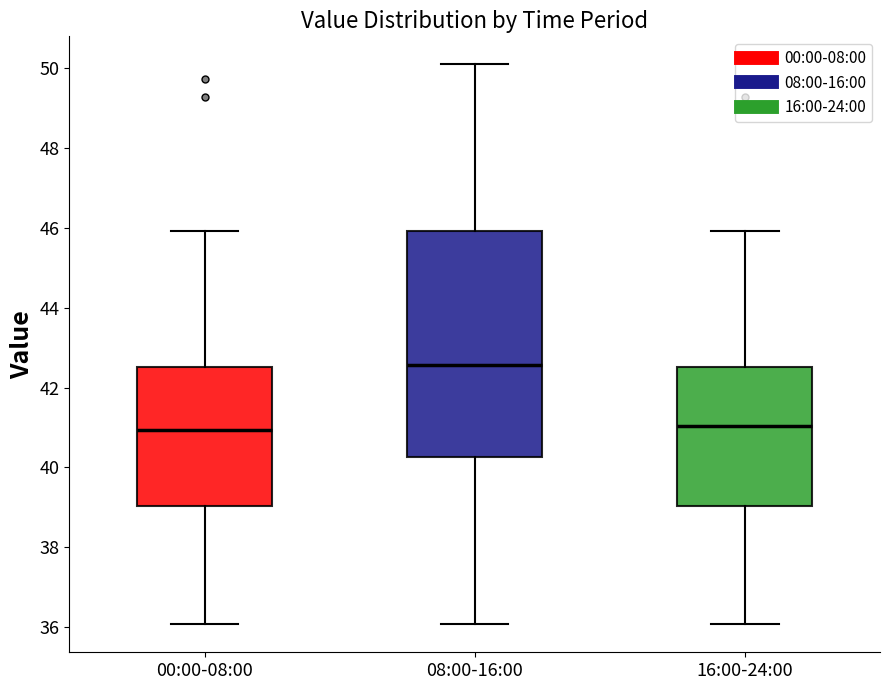

Which box is the tallest, from its lower edge to its upper edge?

08:00-16:00